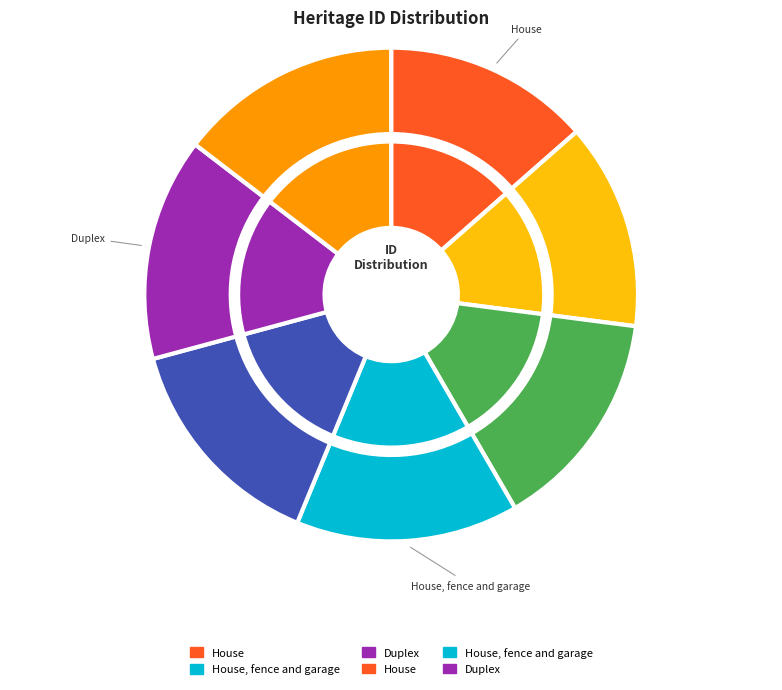

Which series has the widest spread of values?

outer